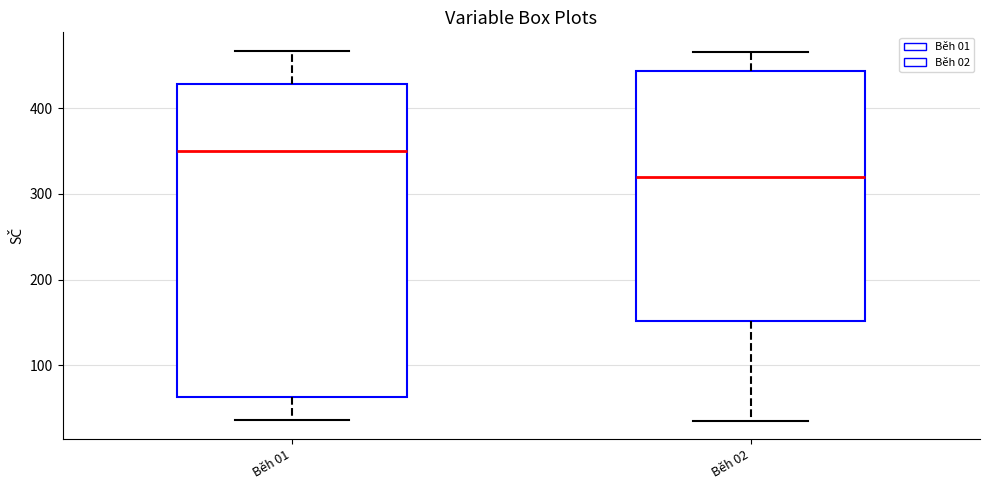

Which box's median line is the lowest?

Běh 02